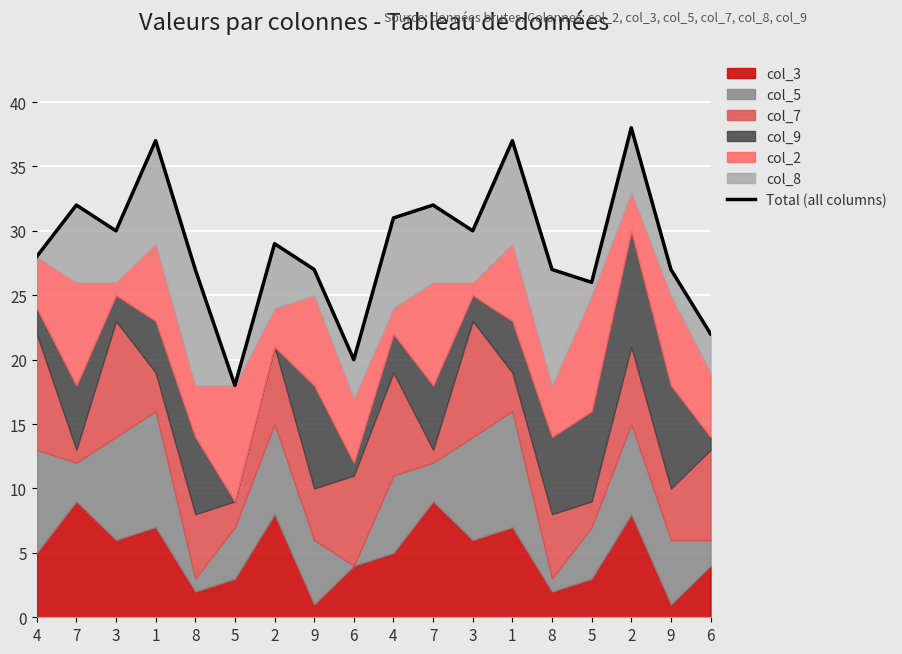

Reading left to right, extract all data points from this chart.

28	32	30	37	27	18	29	27	20	31	32	30	37	27	26	38	27	22